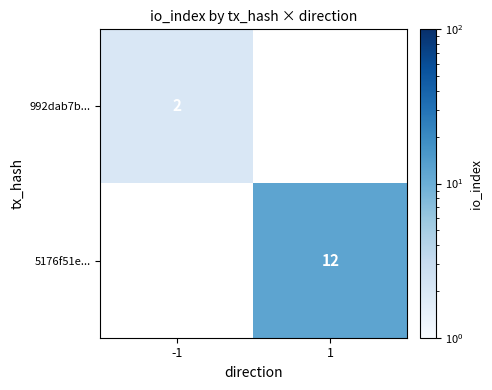

True or false: 992dab7b... has a value of 2 at -1.

True